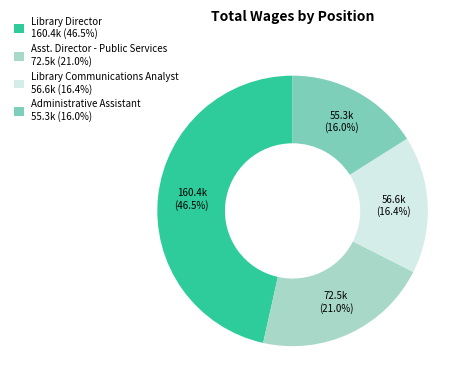

To the nearest percent, what is the combined percentage of Asst. Director - Public Services and Administrative Assistant?

37%